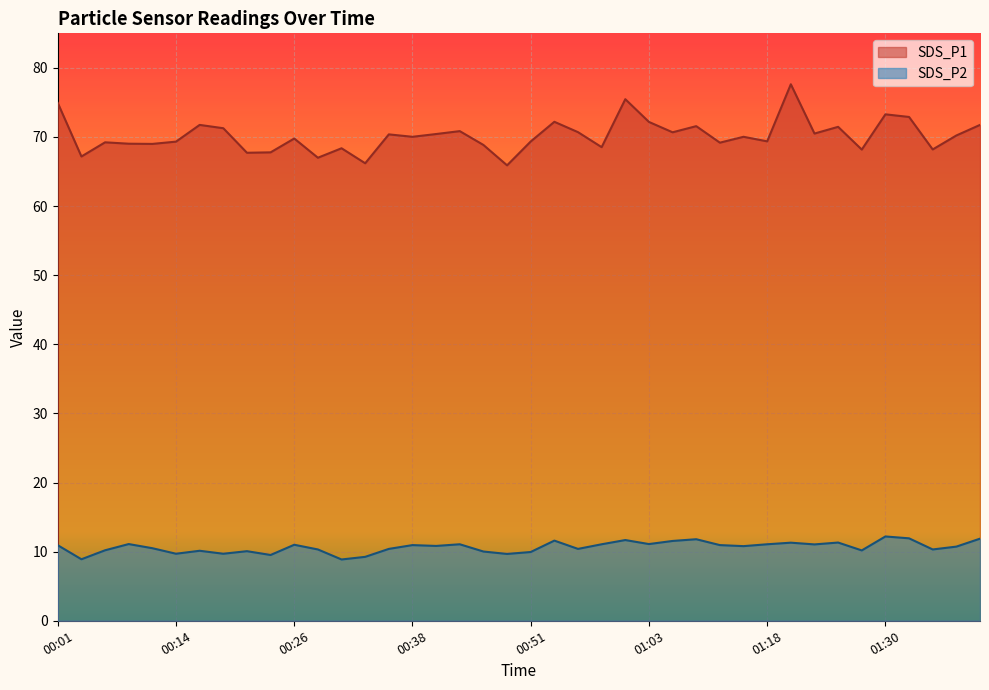

What value does the SDS_P2 series have at 00:16?

10.1